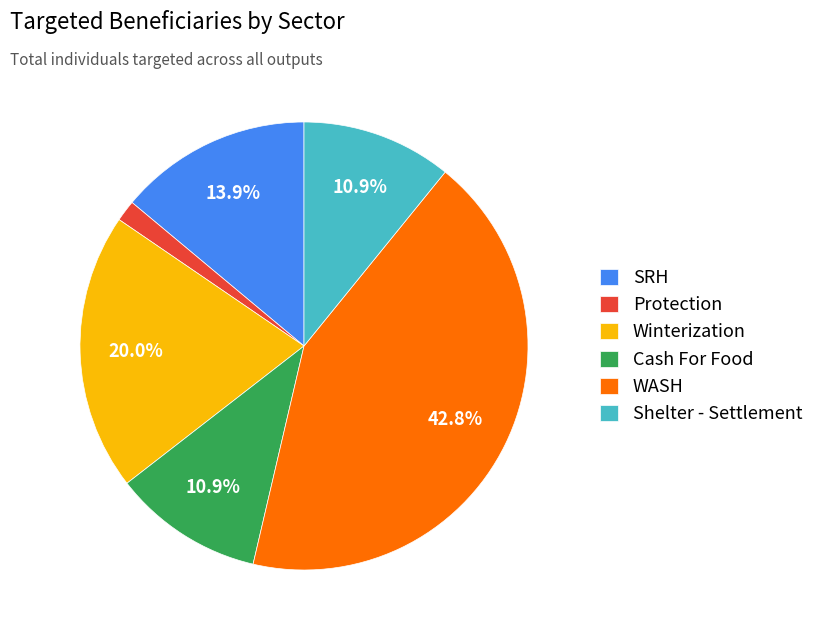

Is there any slice that represents more than half of the pie?

No